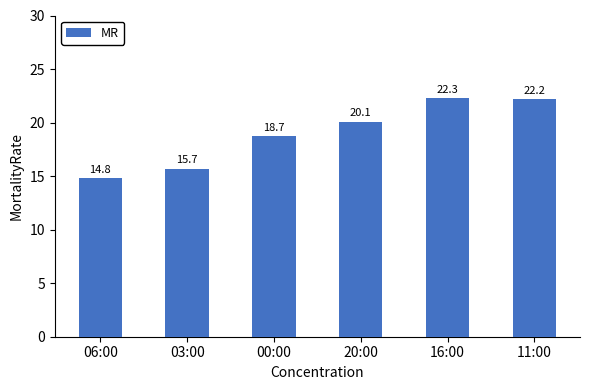

What value does the data have at 16:00?

22.3